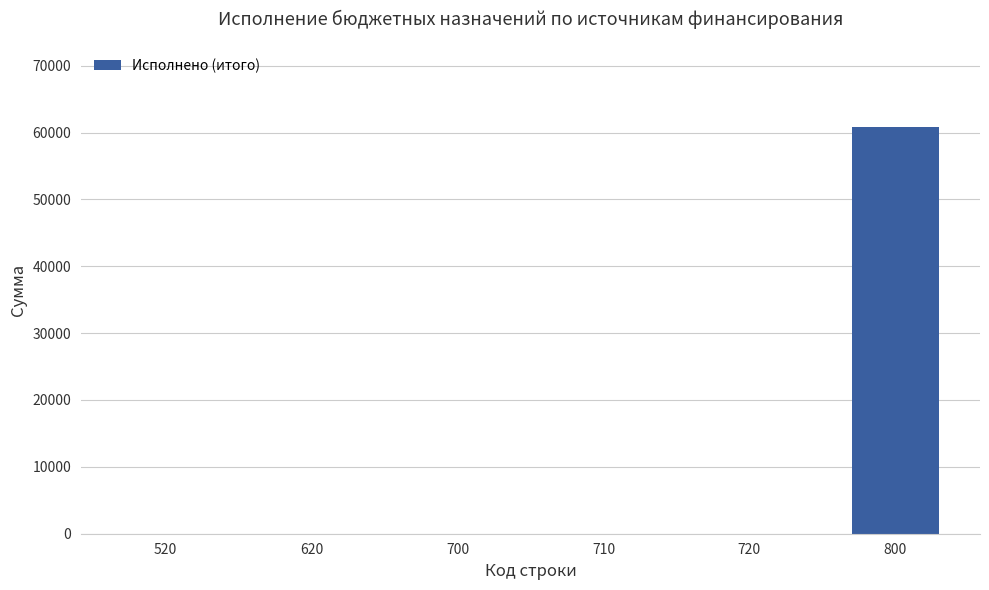

What is the average value?

10128.3